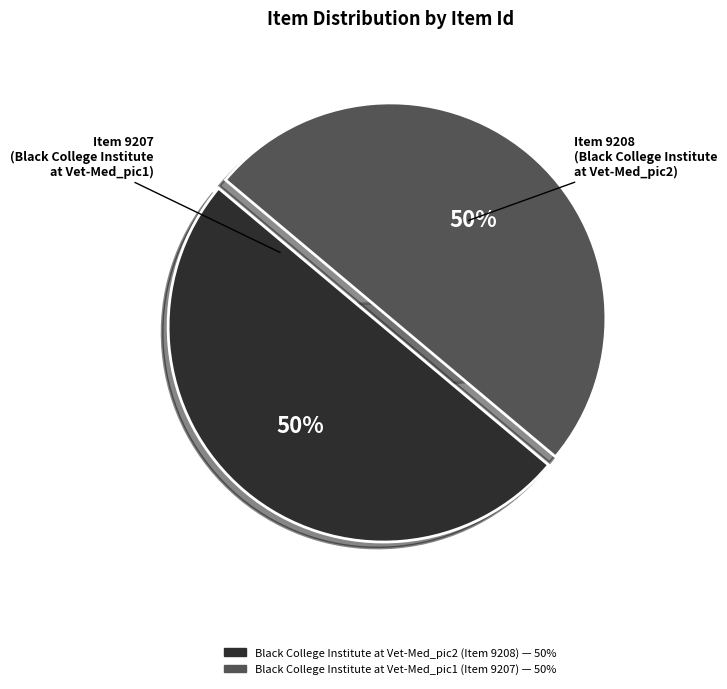

What is the ratio of the value at Black College Institute at Vet-Med_pic2 (Item 9208) to the value at Black College Institute at Vet-Med_pic1 (Item 9207)?

1.0